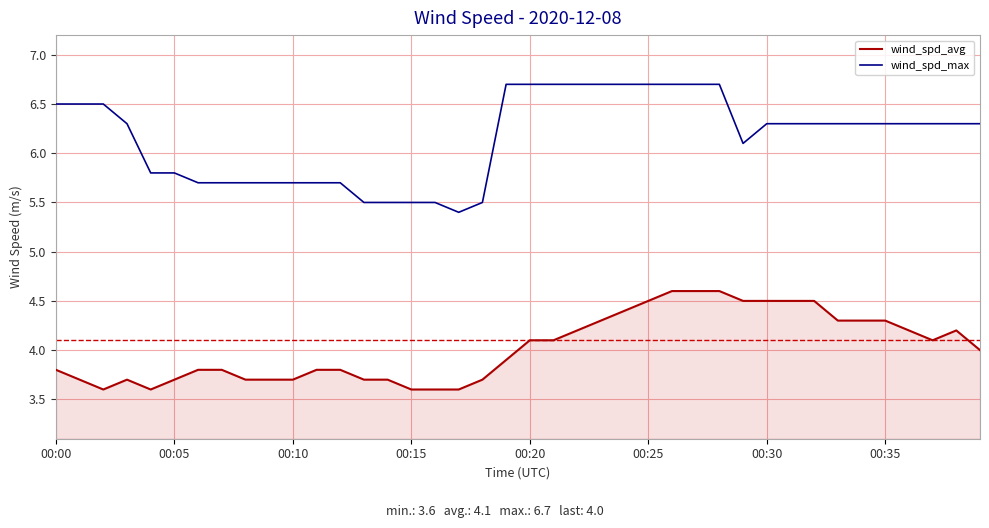

What is the maximum value shown in the chart?

6.7